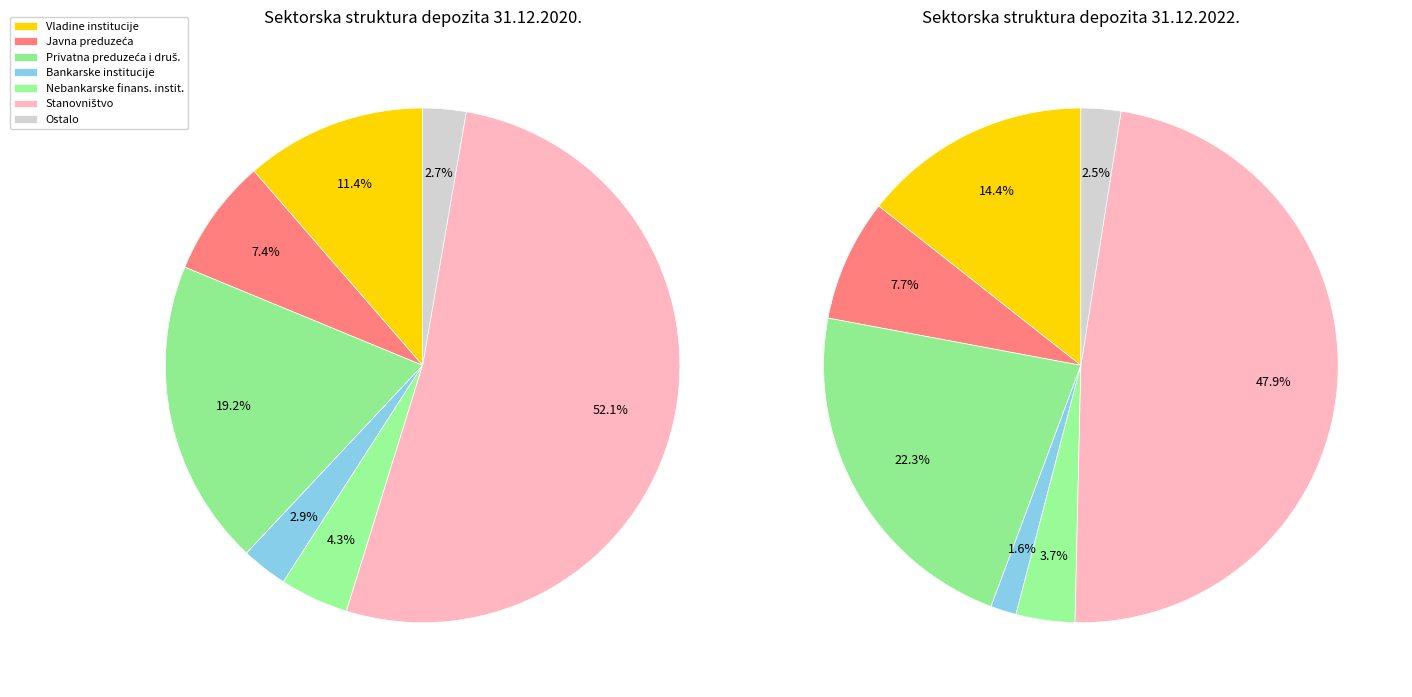

Do Stanovništvo and Vladine institucije together represent more than half of the pie?

Yes